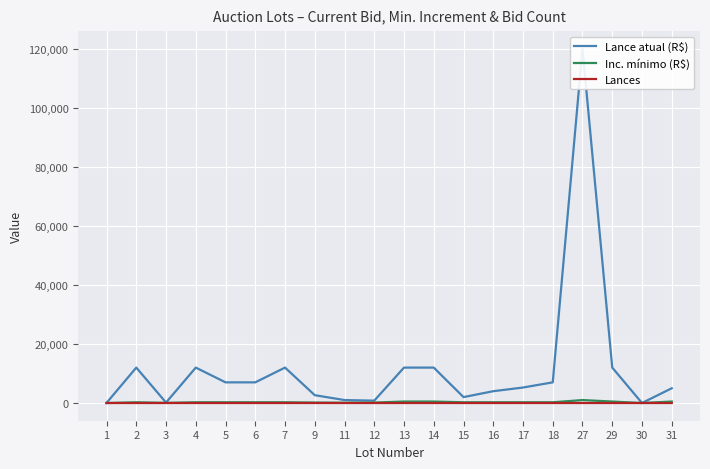

Rank the series by their maximum value, from lowest to highest.

Lances, Inc. mínimo (R$), Lance atual (R$)